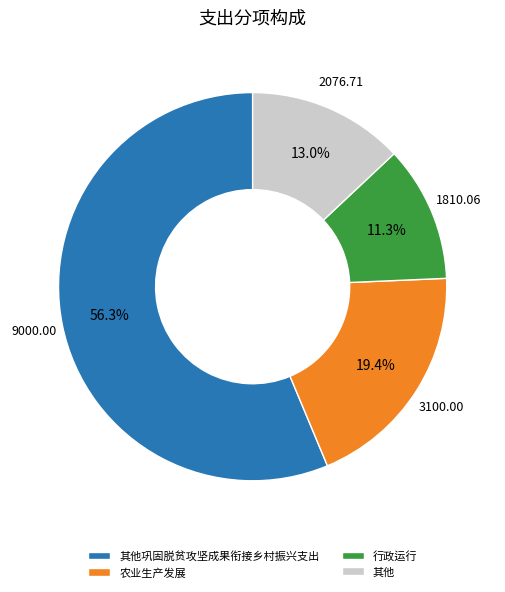

The 行政运行 slice represents 2% of the pie. True or false?

False